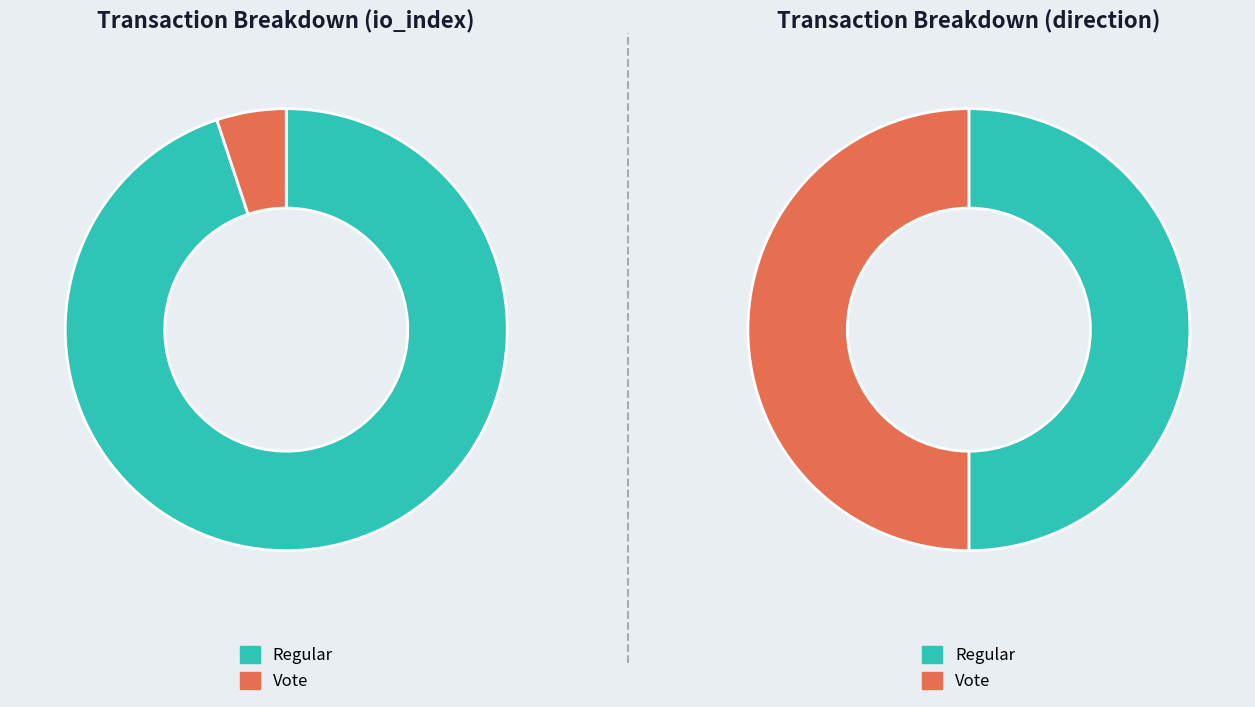

Which has a higher value, direction_values or io_index_values?

io_index_values